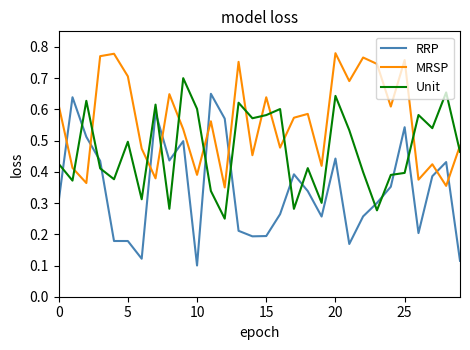

List the series in order of their overall mean, highest first.

MRSP, Unit, RRP